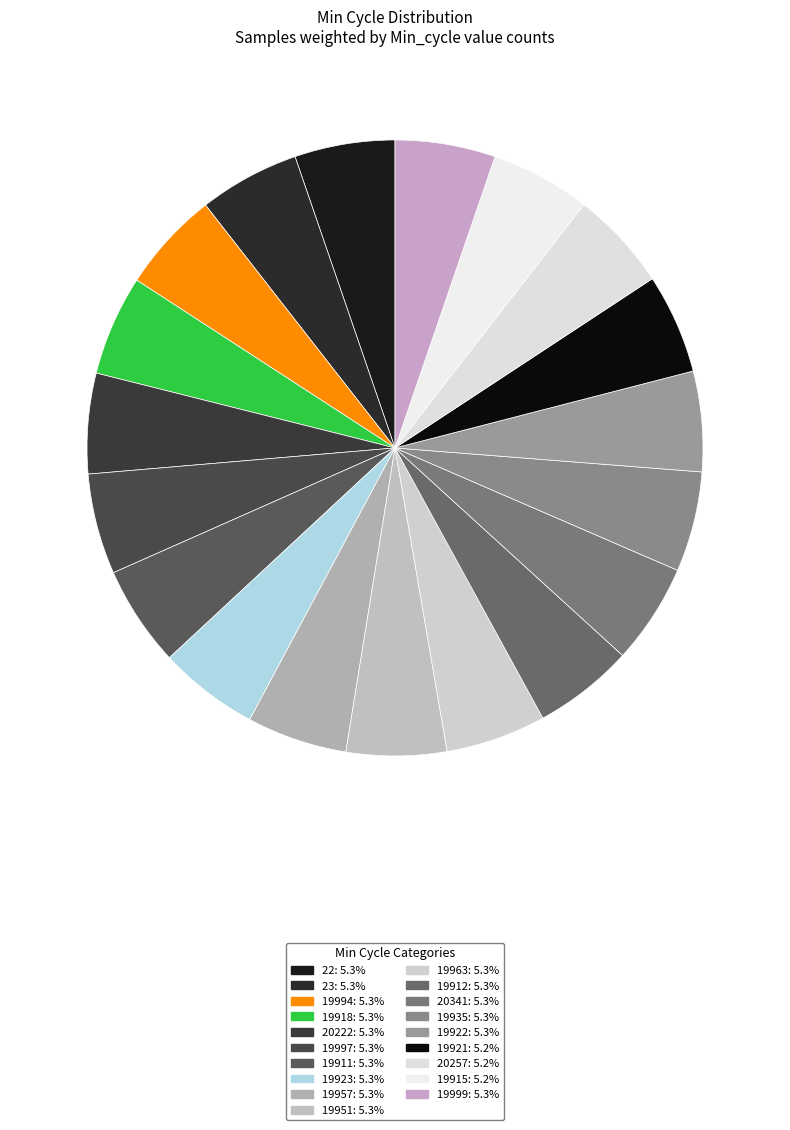

How many slices are in this pie chart?

19